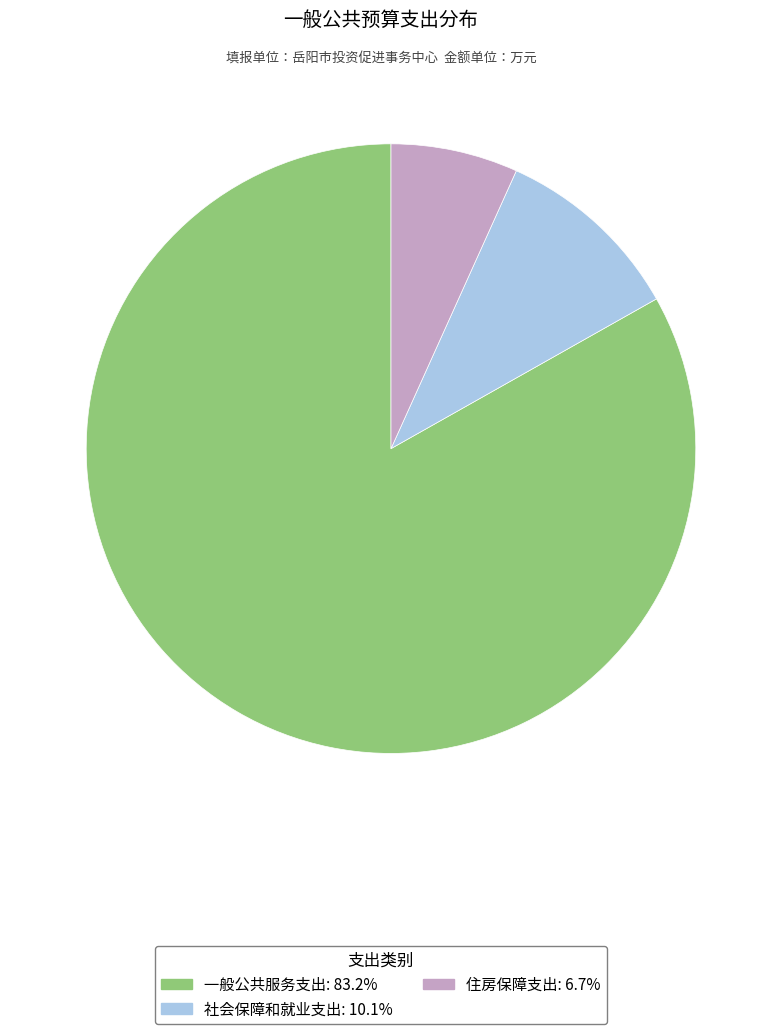

Approximately how many times larger is the value at 住房保障支出: 6.7% compared to 社会保障和就业支出: 10.1%?

0.7